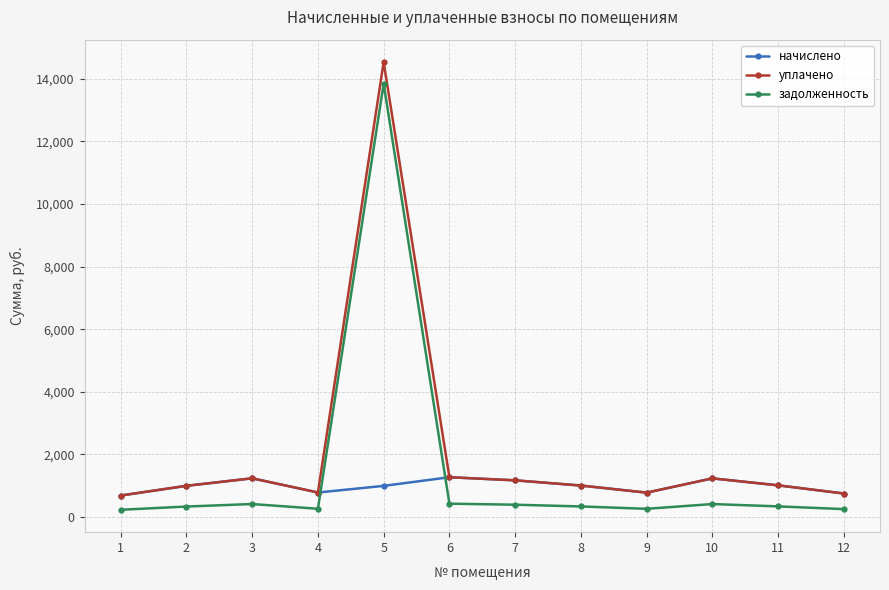

What is the total value across all series at 3?

2877.8